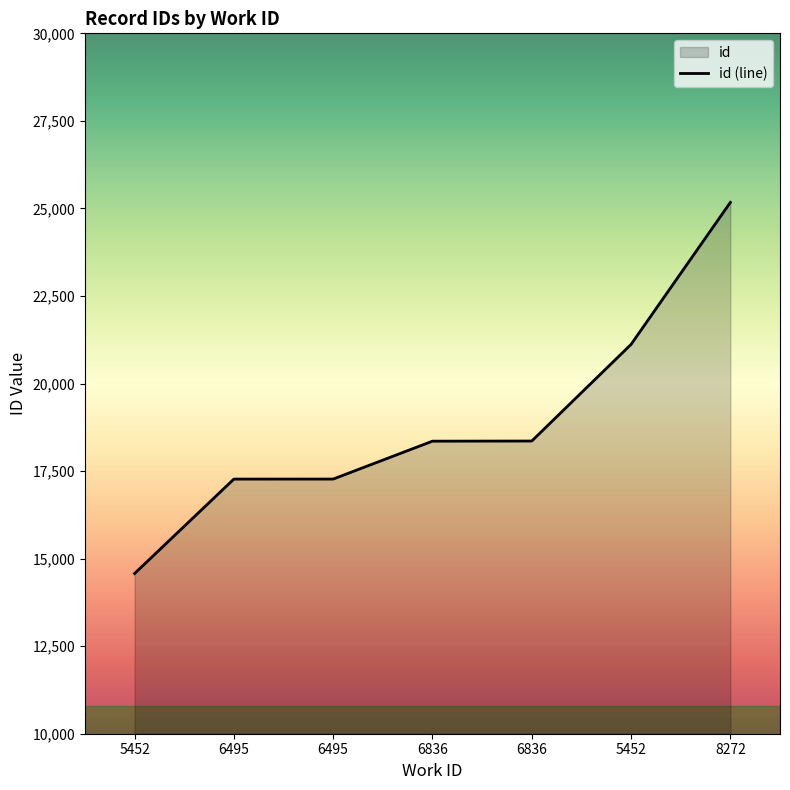

True or false: there are more than 2 points higher than both neighbors.

False